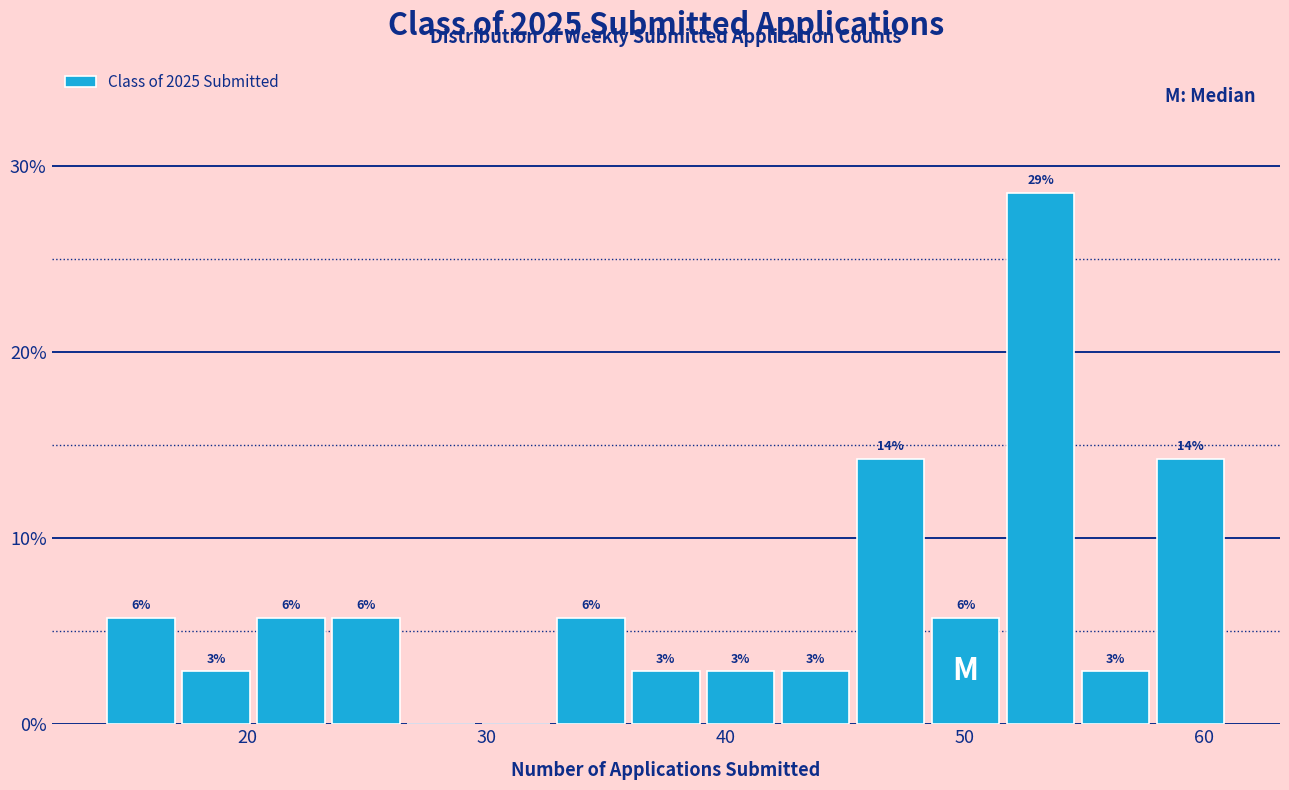

Around what value on the x-axis is the tallest bar? Give the approximate position of its centre, as read against the axis.

53